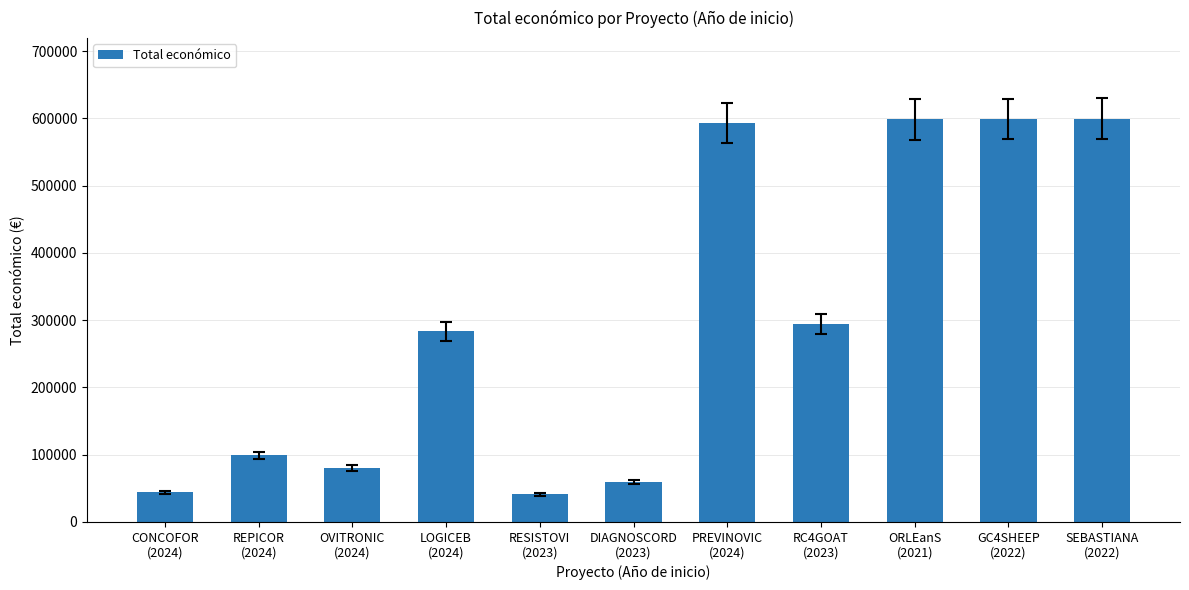

What is the difference between the maximum and second lowest values?

555563